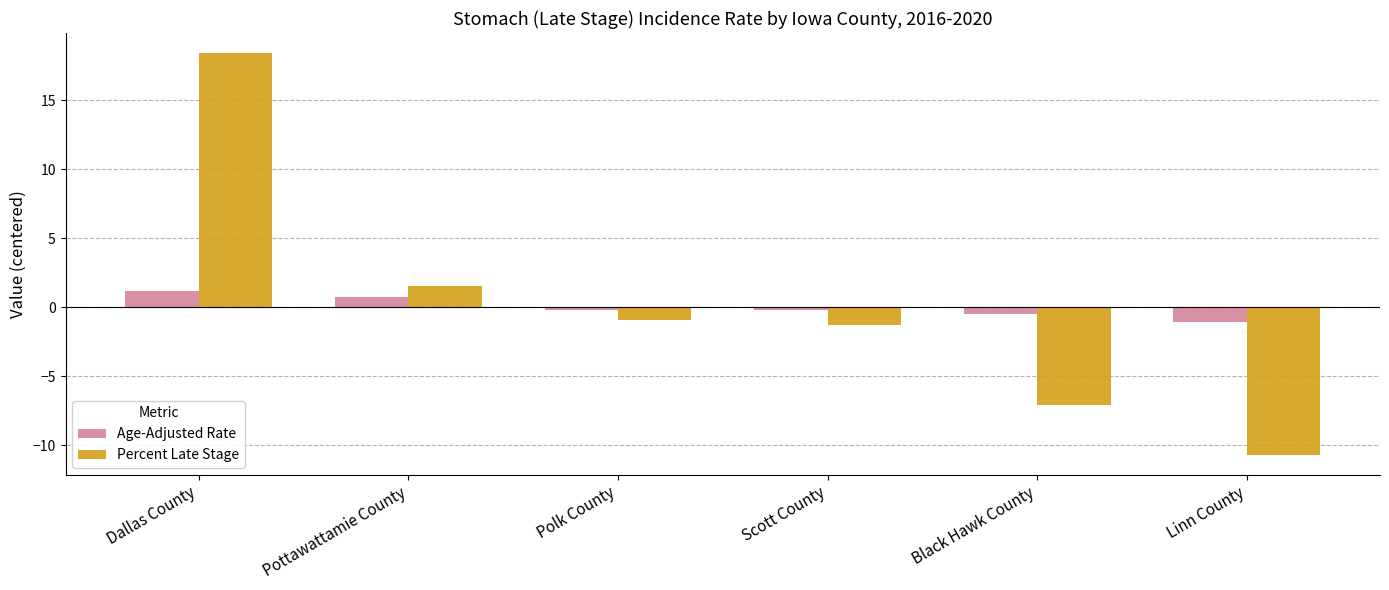

Reading left to right, list all the values displayed in this chart.

Age-Adjusted Rate: 1.2	0.7	-0.2	-0.2	-0.5	-1.1
Percent Late Stage: 18.4	1.5	-0.9	-1.3	-7.1	-10.7